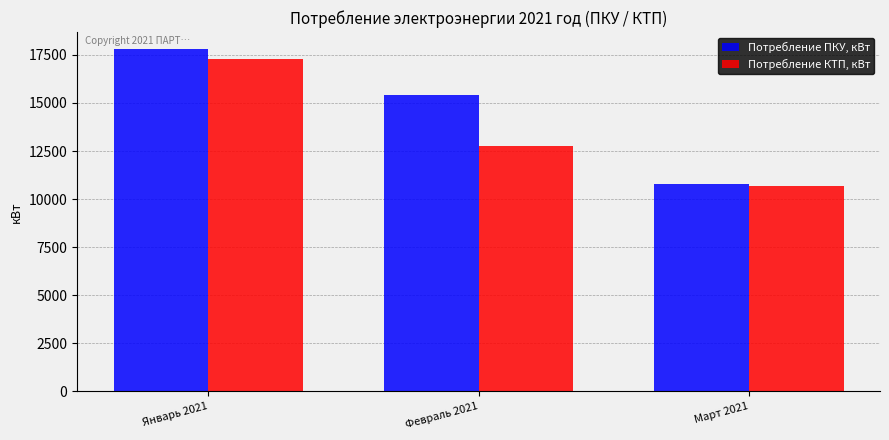

What is the approximate value of Потребление ПКУ, кВт at Февраль 2021?

15400.0